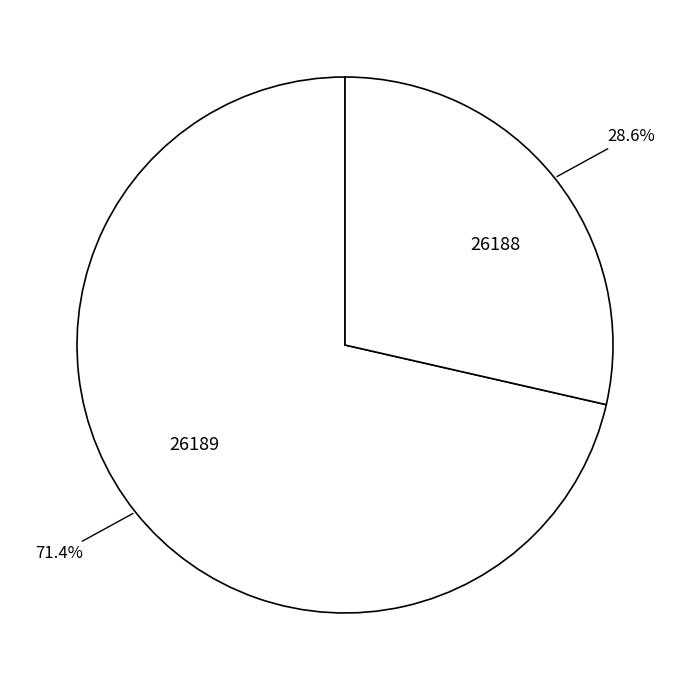

To the nearest percent, what percentage of the pie is 26189?

71%